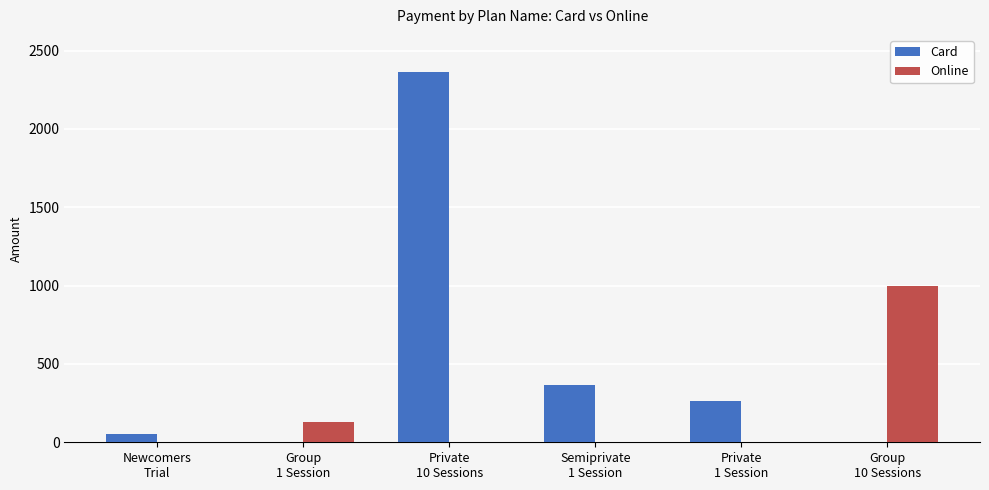

Between Newcomers
Trial and Private
1 Session, which series saw the biggest shift?

Card